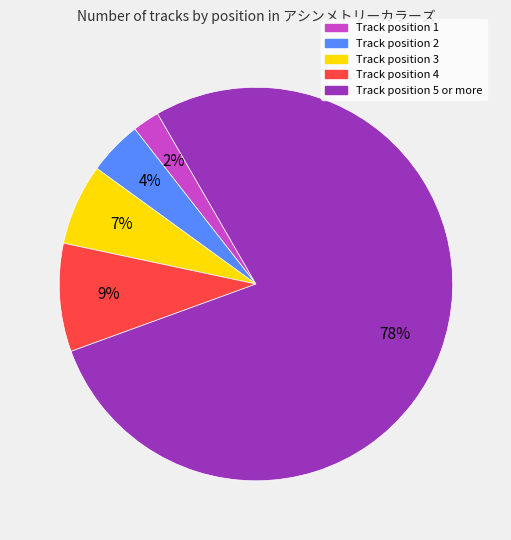

Approximately how many times larger is the value at Track position 4 compared to Track position 3?

1.3